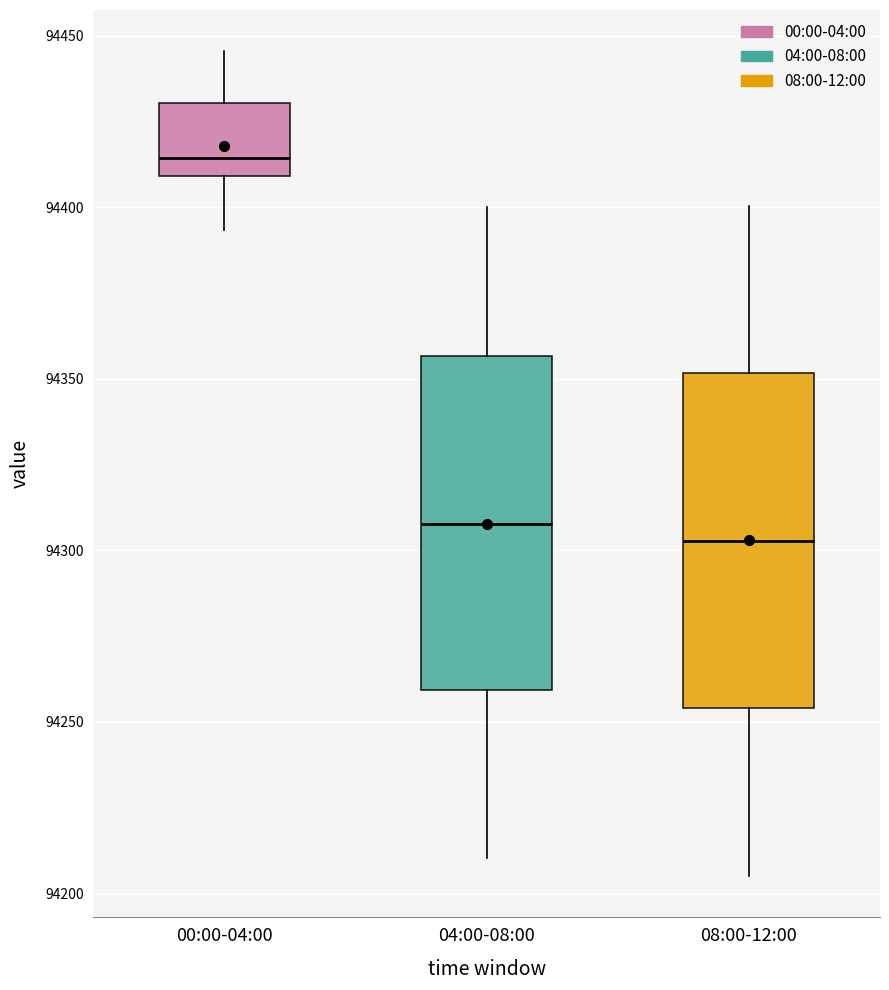

Which box's median line is the lowest?

08:00-12:00